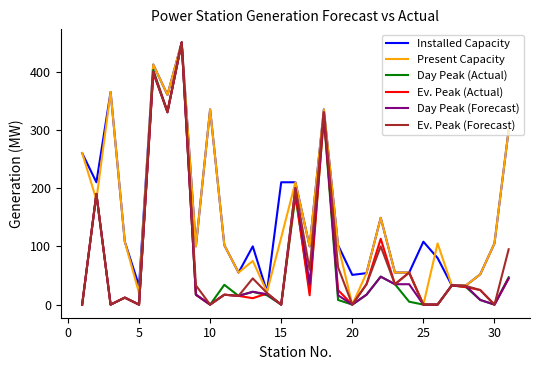

What is the maximum value shown in the chart?

450